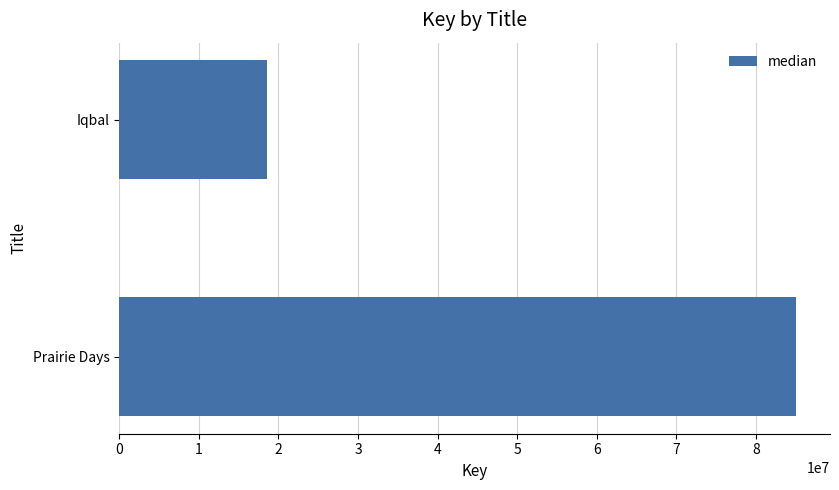

What is the average value?

51816166